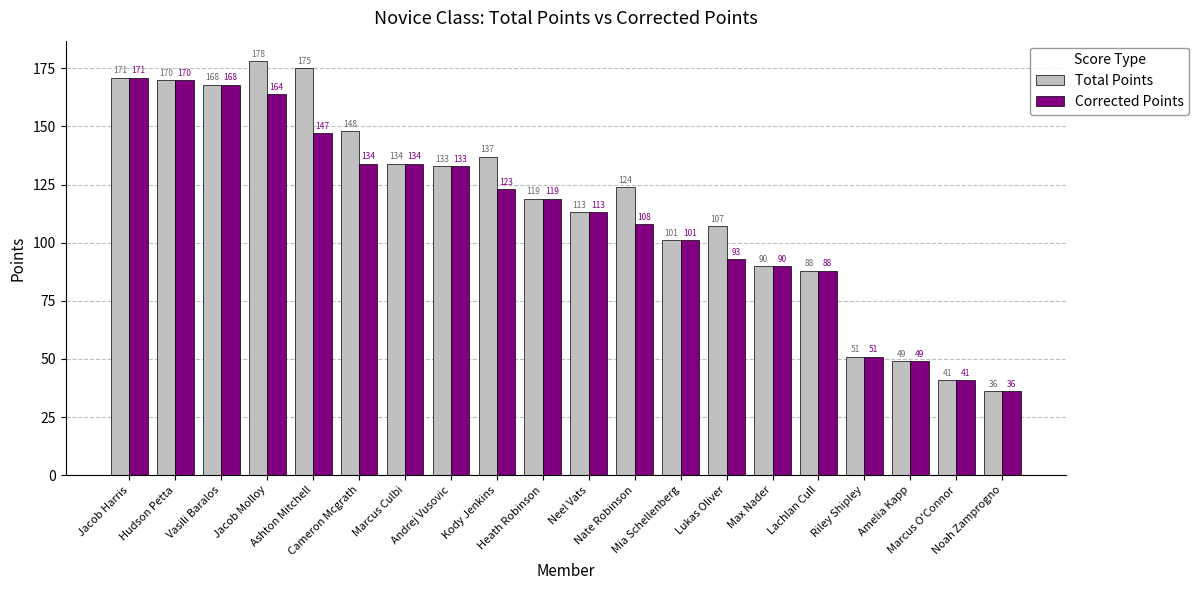

Reading right to left, transcribe all the data shown in this chart.

Total Points: 36	41	49	51	88	90	107	101	124	113	119	137	133	134	148	175	178	168	170	171
Corrected Points: 36	41	49	51	88	90	93	101	108	113	119	123	133	134	134	147	164	168	170	171